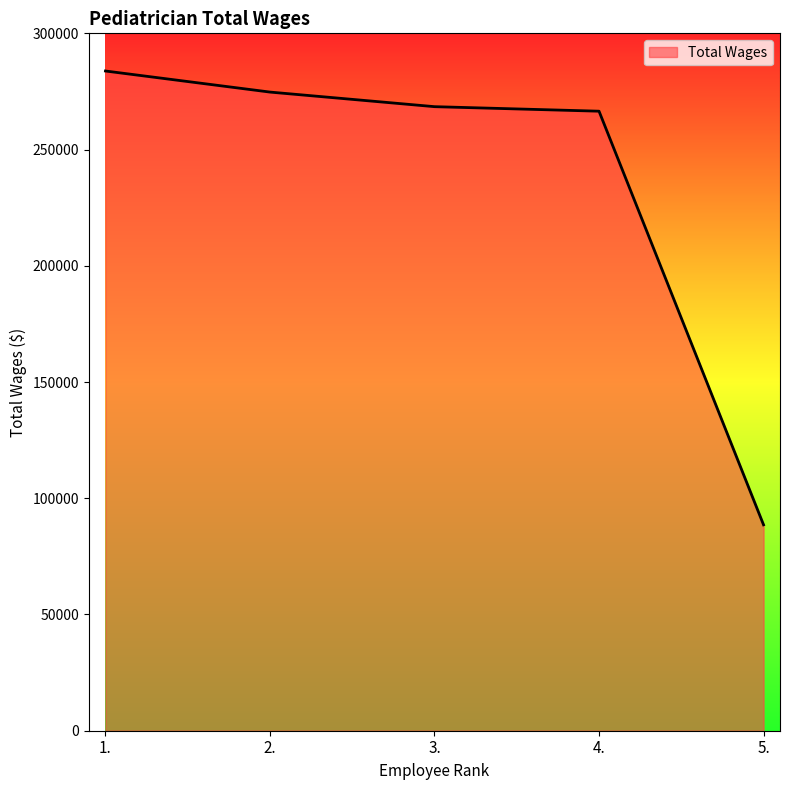

What value does the data have at 1., to the nearest 50?

283800